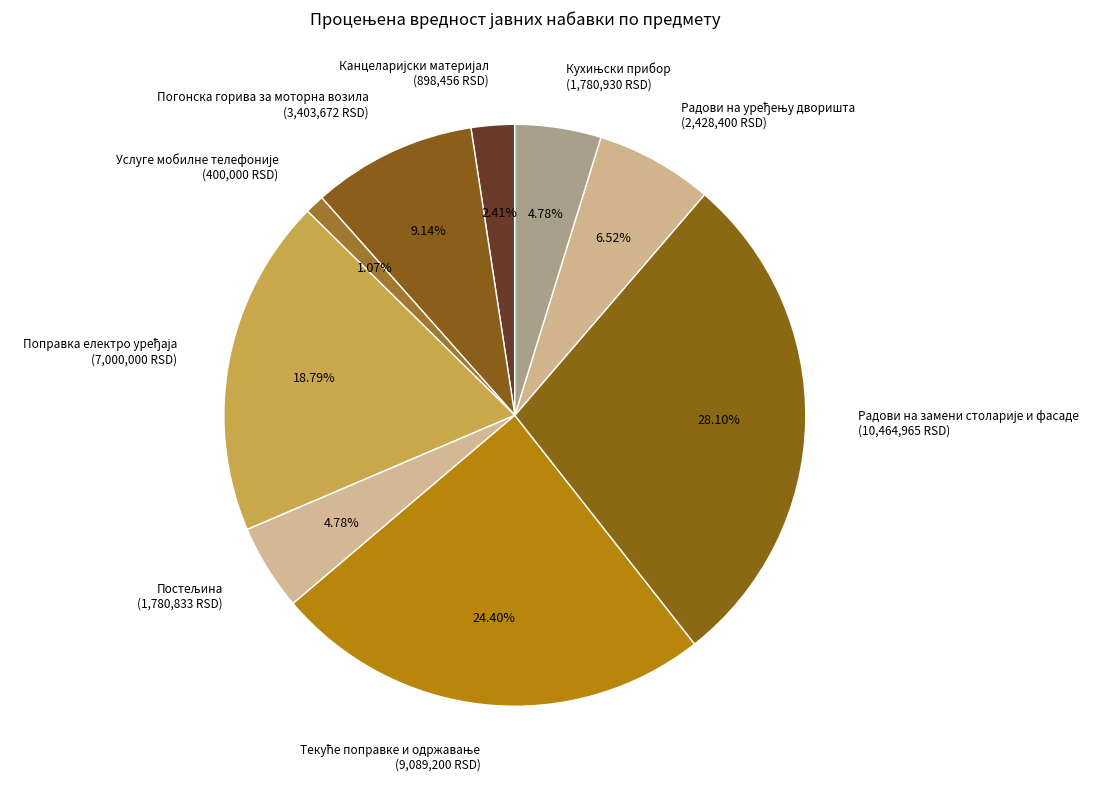

Is there any slice that represents more than half of the pie?

No